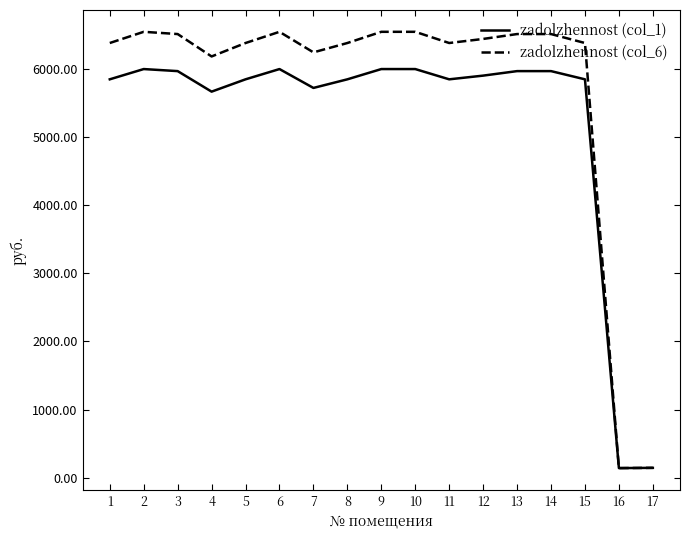

What are all the series names shown in the legend?

zadolzhennost (col_1), zadolzhennost (col_6)